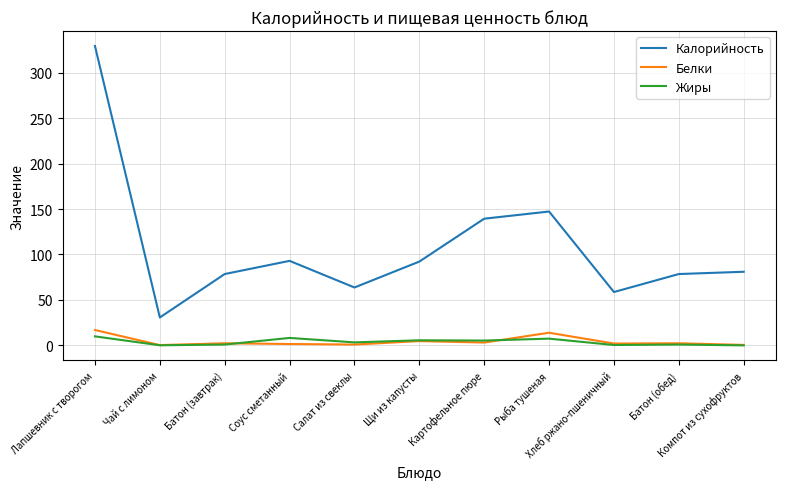

At which category does Жиры reach its first local peak?

Соус сметанный